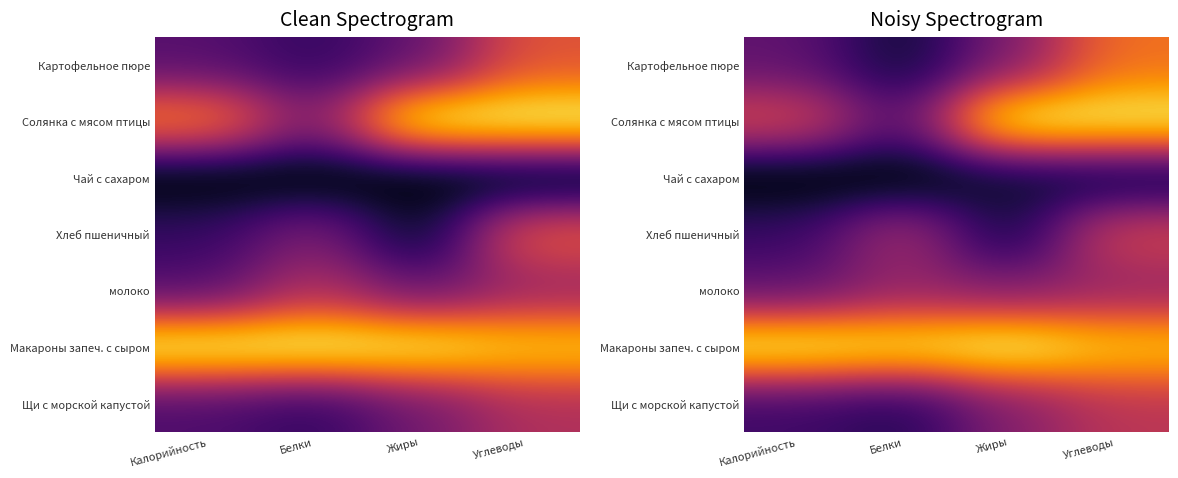

Which category has the highest value across all series?

Жиры